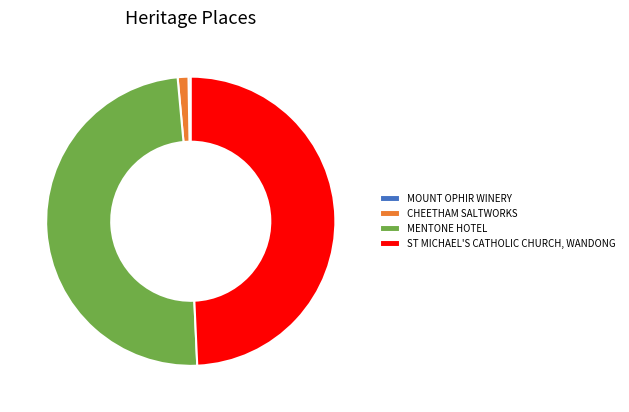

The CHEETHAM SALTWORKS slice represents 11% of the pie. True or false?

False